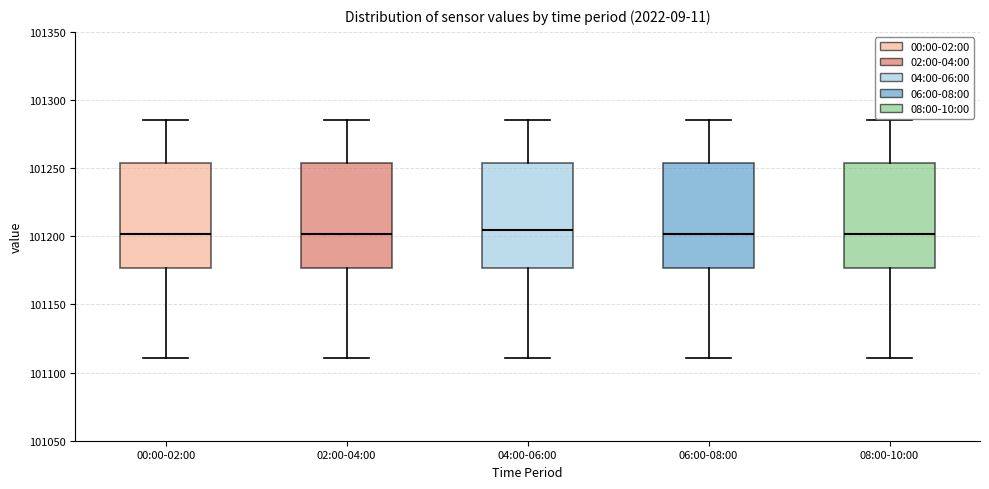

Reading left to right, read every box against the y-axis: the position of its median line, the range the box covers, and the ends of its whiskers. The values are not printed on the chart, so give them approximately, as read against the axis.

00:00-02:00: median 101200, box 101175 to 101255, whiskers 101110 to 101285
02:00-04:00: median 101200, box 101175 to 101255, whiskers 101110 to 101285
04:00-06:00: median 101205, box 101175 to 101255, whiskers 101110 to 101285
06:00-08:00: median 101200, box 101175 to 101255, whiskers 101110 to 101285
08:00-10:00: median 101200, box 101175 to 101255, whiskers 101110 to 101285